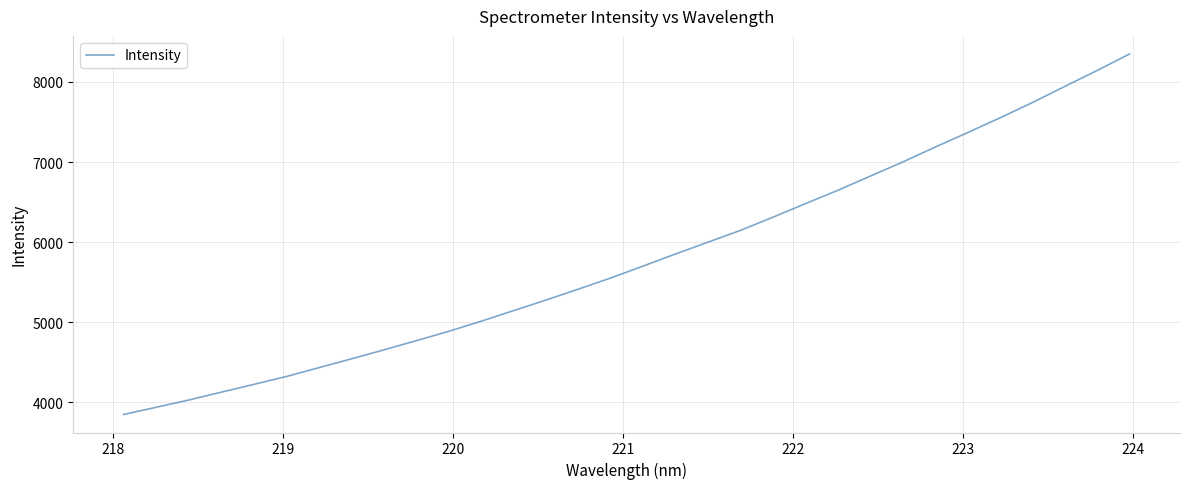

What is the difference between the maximum and minimum values?

4504.5